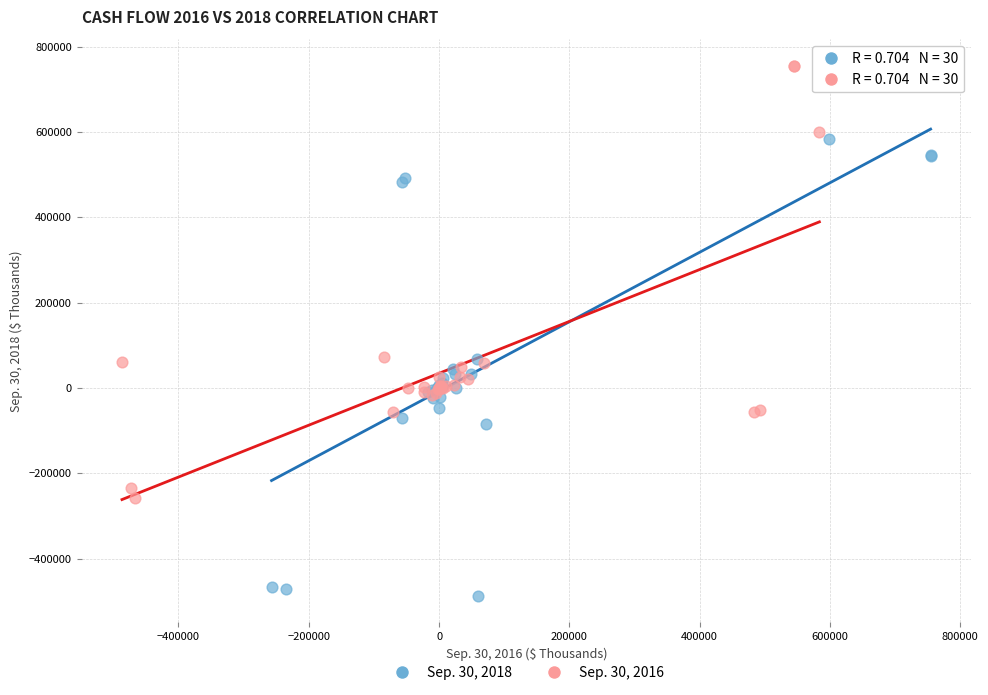

Which series contains the lowest Y value?

Sep. 30, 2018